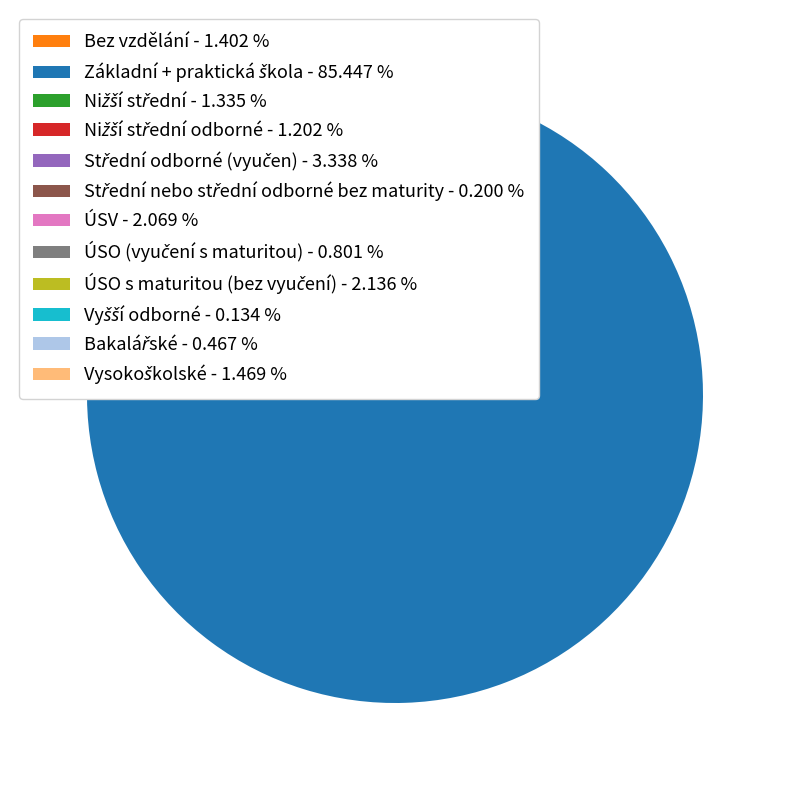

Is there any slice that represents more than half of the pie?

Yes